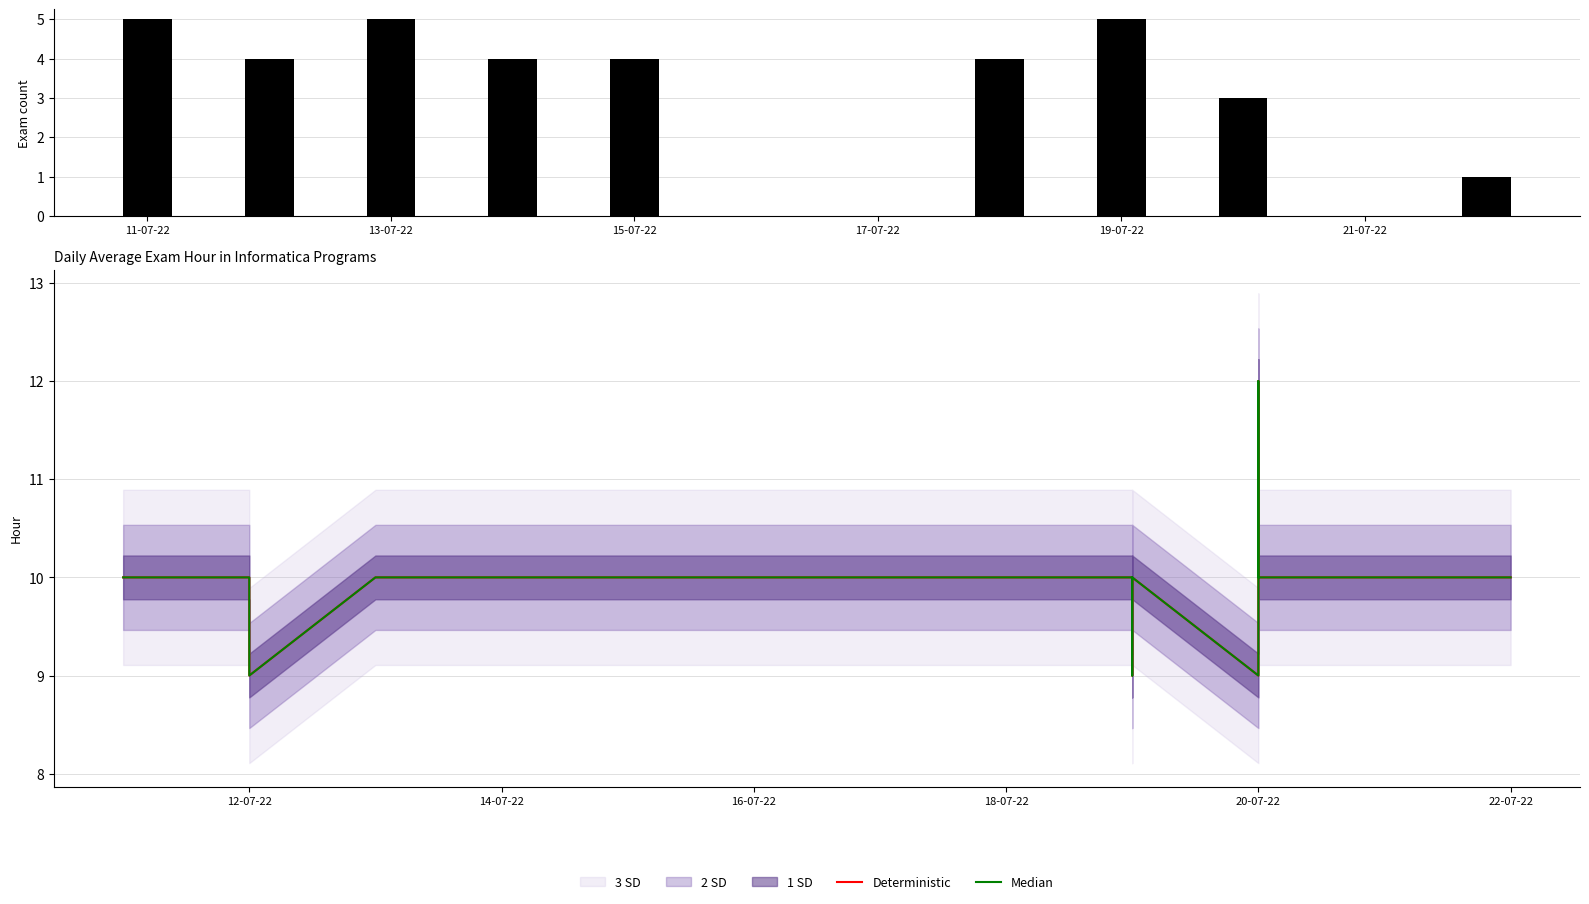

The Median series shows 14 at 14-07-22. True or false?

False